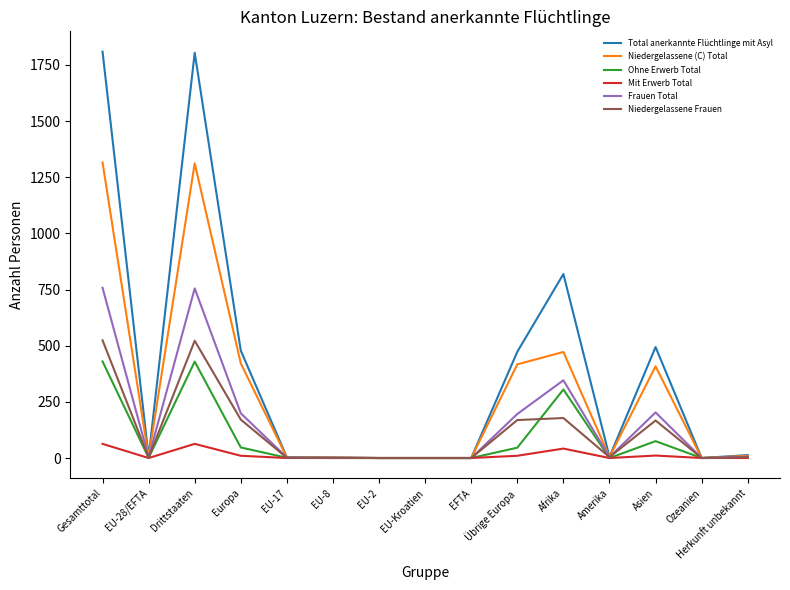

What is the difference between the maximum and second lowest values in the Niedergelassene Frauen series?

524